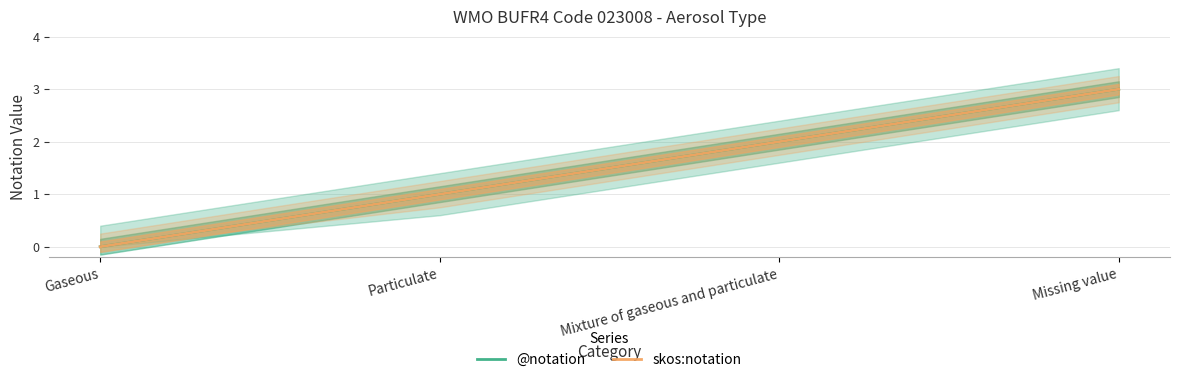

How many @notation values are between 1 and 3?

3